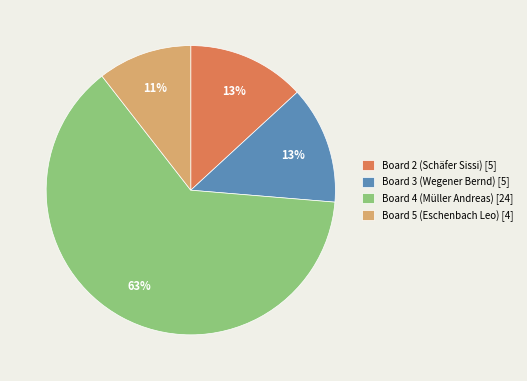

Is there a majority slice in this chart?

Yes